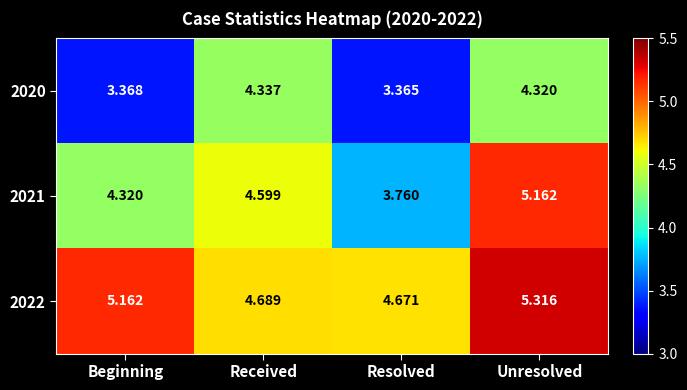

List the labels in order of 2022 value, smallest first.

Resolved, Received, Beginning, Unresolved